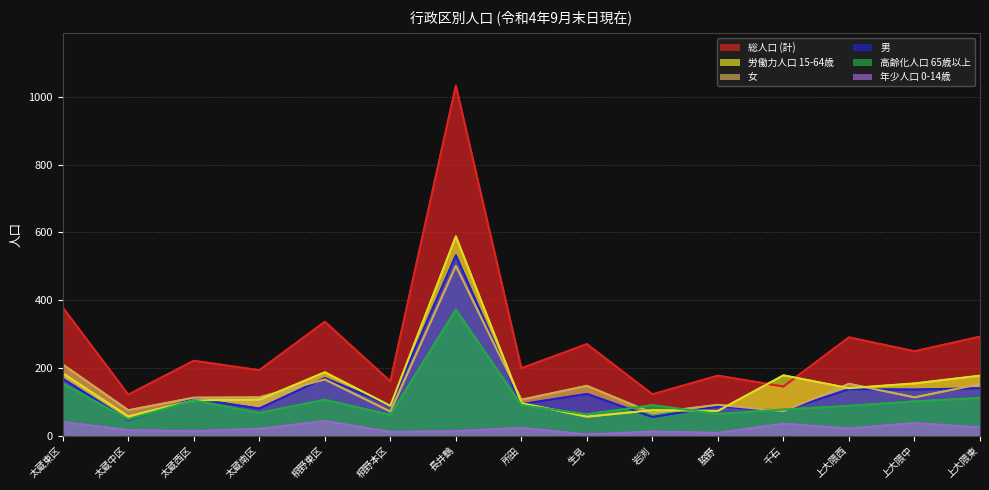

How many data points in 年少人口 0-14歳 are less than 20?

7